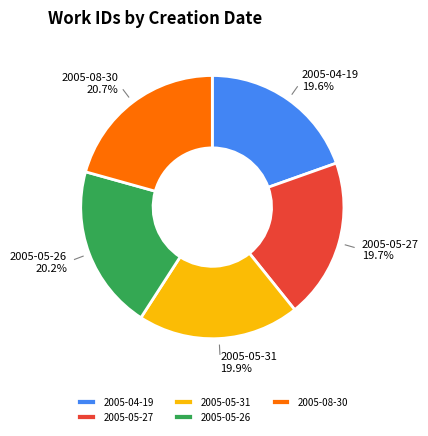

Does 2005-04-19 account for over 50% of the chart?

No